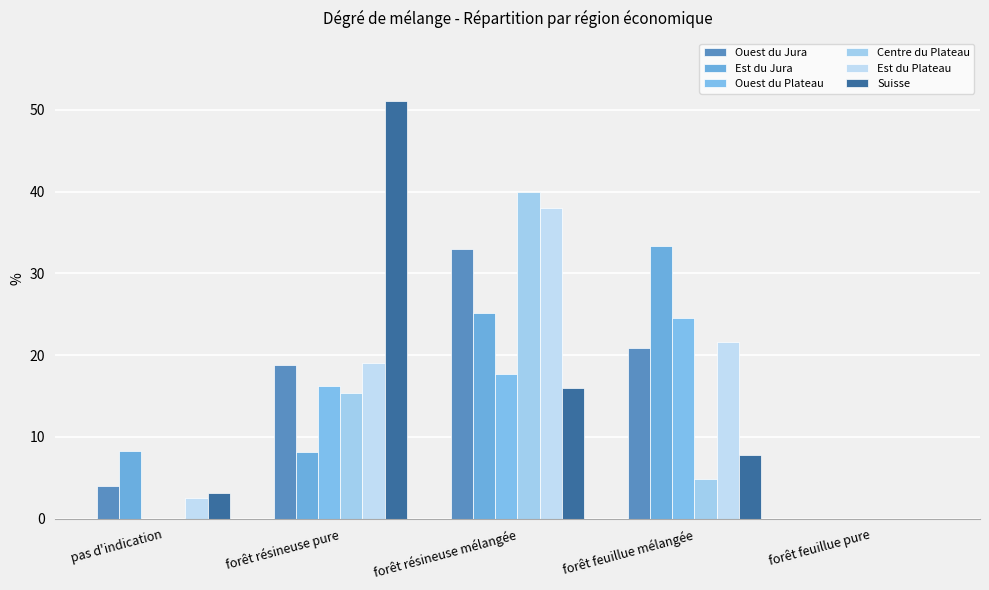

What is the value of the Ouest du Plateau bar at the 3rd from the left?

17.7